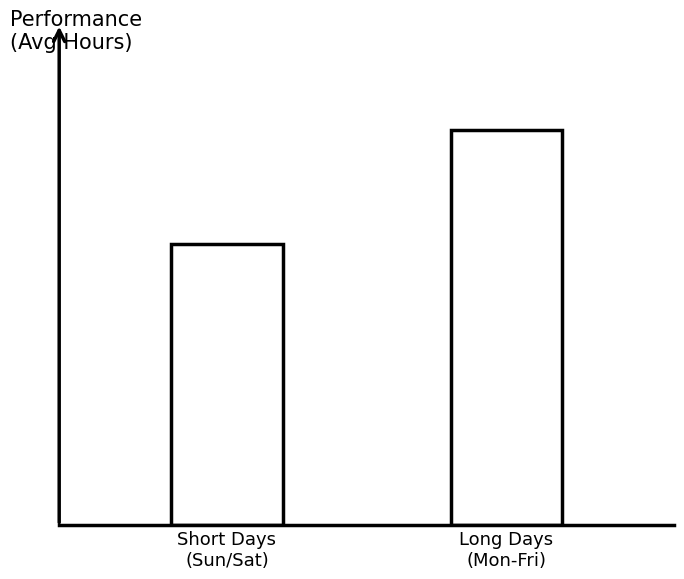

What is the difference between the maximum and minimum values?

4.3